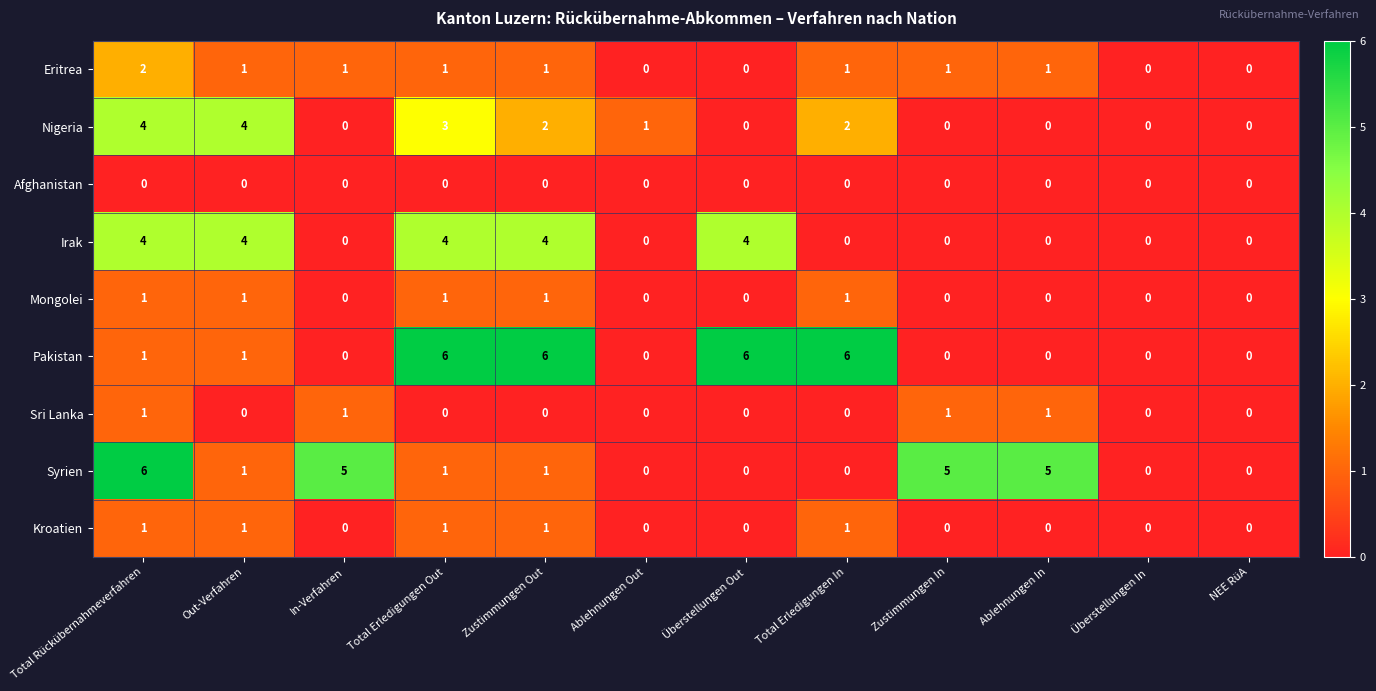

What is the spread (max minus min) of values at Überstellungen Out?

6